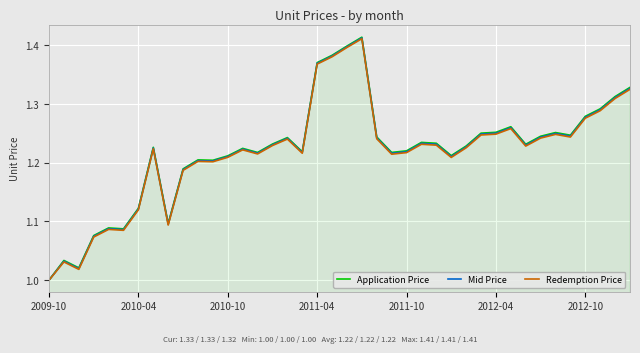

What is the difference between the second highest and minimum values in the Mid Price series?

0.4